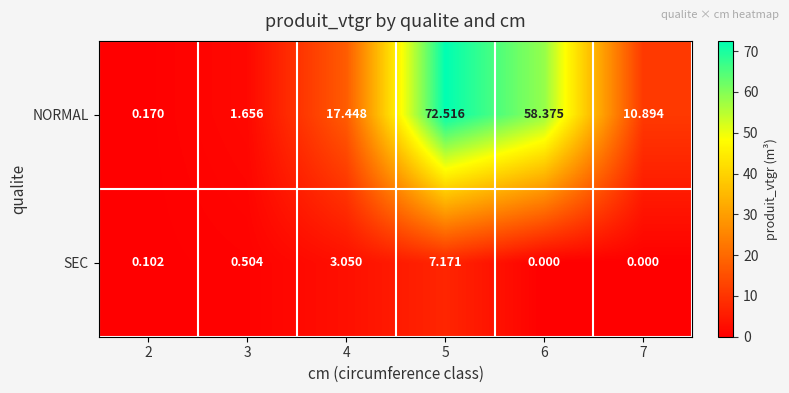

What is the total value across all series at 4?

20.5